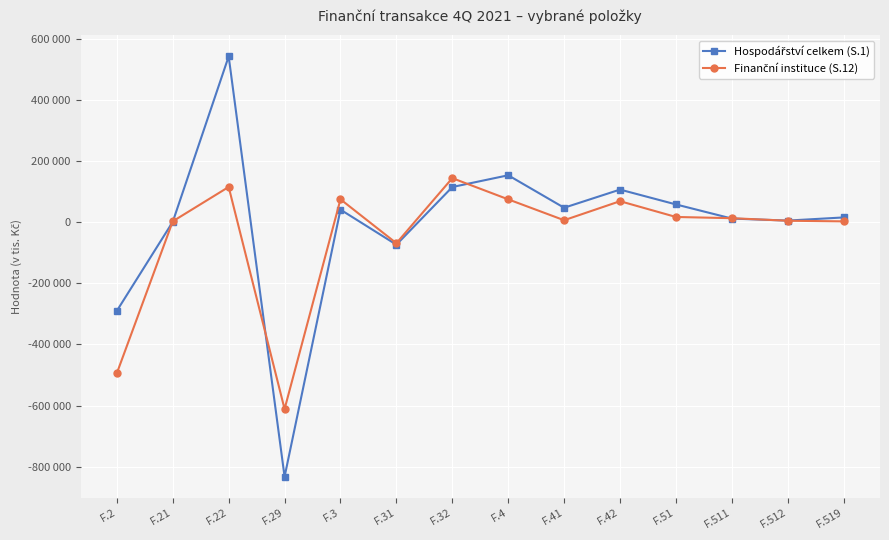

Rank the series at F.41 from lowest to highest value.

Finanční instituce (S.12), Hospodářství celkem (S.1)